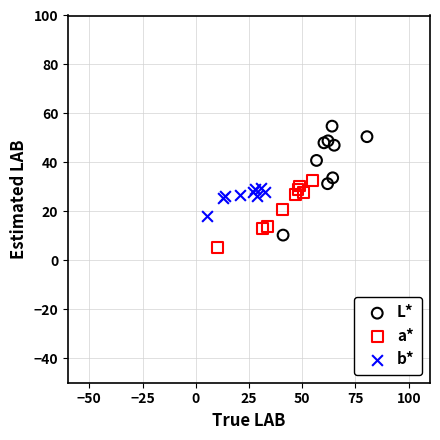

Which series has the largest Y range (max minus min)?

L*